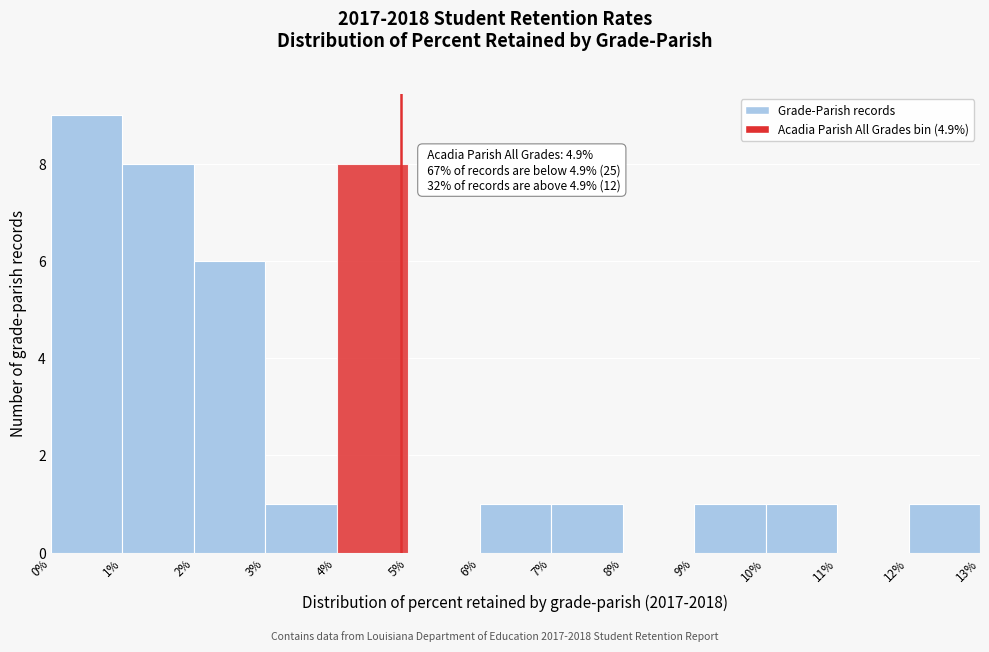

Which range on the x-axis has the tallest bar?

0% to 1%